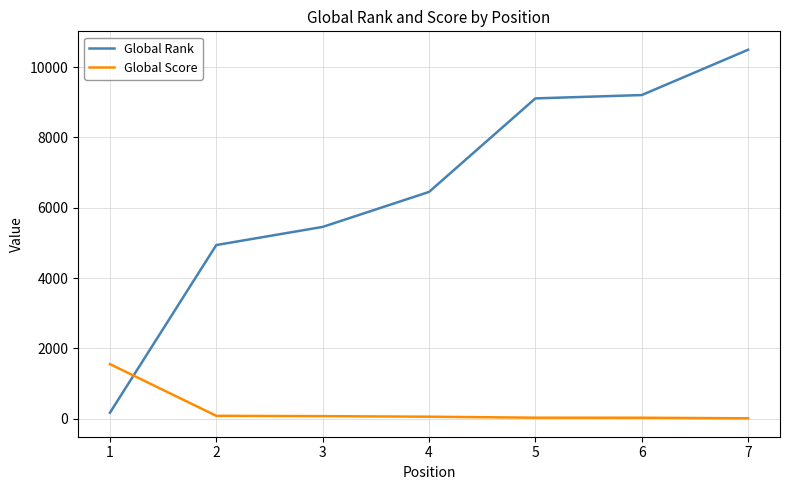

What is the greatest value displayed?

10493